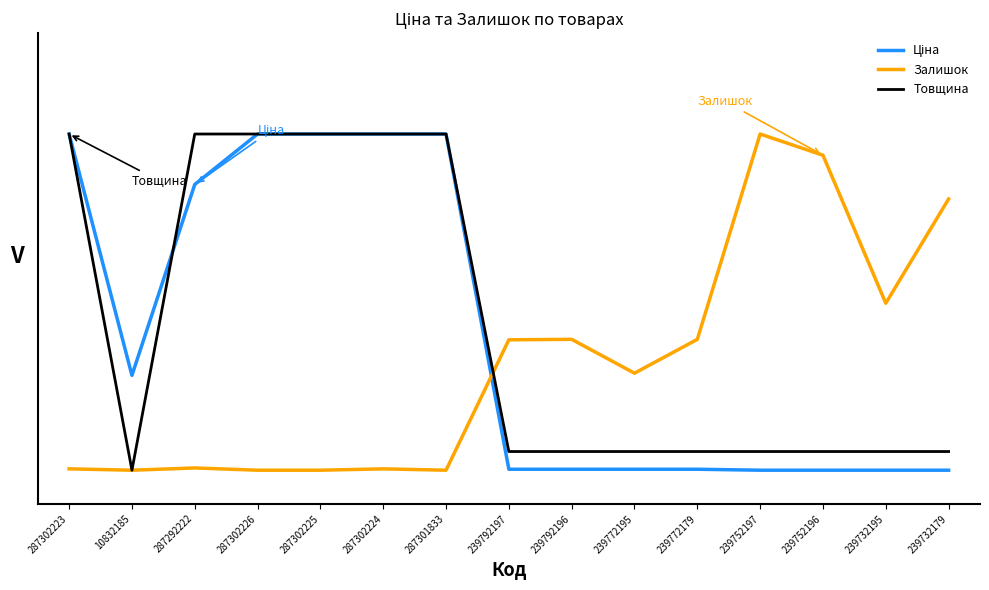

True or false: Товщина has a value of 0.5 at 10832185.

False